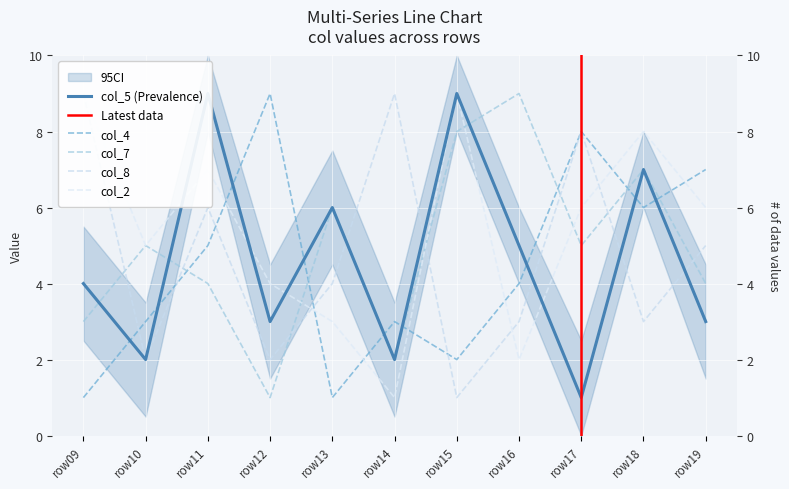

What is the difference between the highest and lowest values at 9?

8